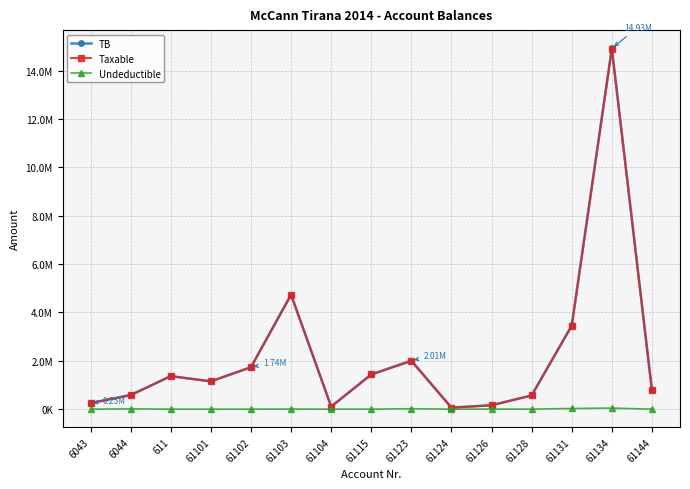

Reading left to right, extract all data points from this chart.

TB: 250227.1	588118.9	1366068.5	1149043.7	1735151.5	4735066.9	105900.0	1434003.2	2010362.2	61813.2	163090.0	567460.5	3465988.5	14931158.8	779642.1
Taxable: 250227.1	575296.9	1366068.5	1149043.7	1735151.5	4731146.9	105900.0	1433753.2	1991862.2	61813.2	157990.0	567460.5	3437988.5	14887859.8	779642.1
Undeductible: 0.0	12822.0	0.0	0.0	0.0	3920.0	0.0	250.0	18500.0	0.0	5100.0	0.0	28000.0	43299.0	0.0